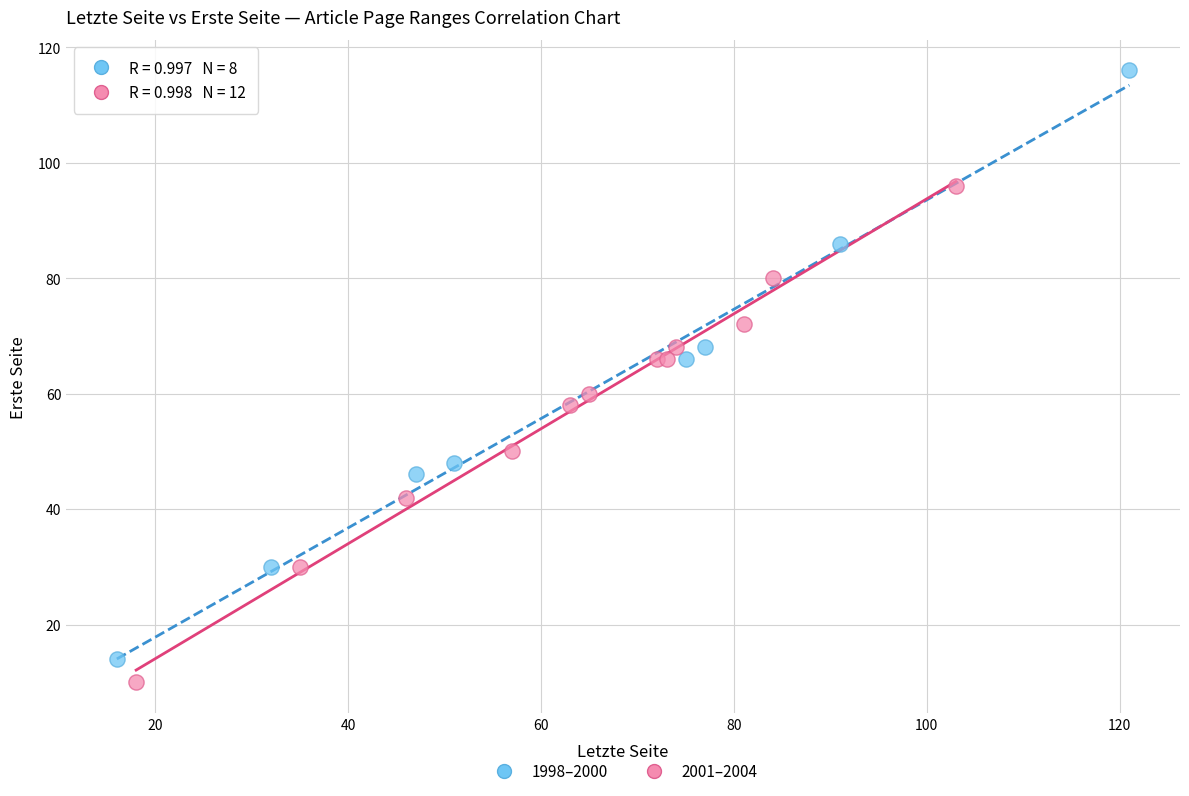

Which series has the widest spread of Y values?

1998–2000